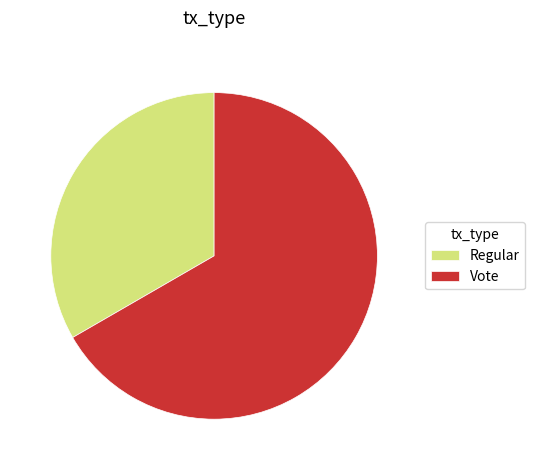

Which slice is the smallest?

Regular